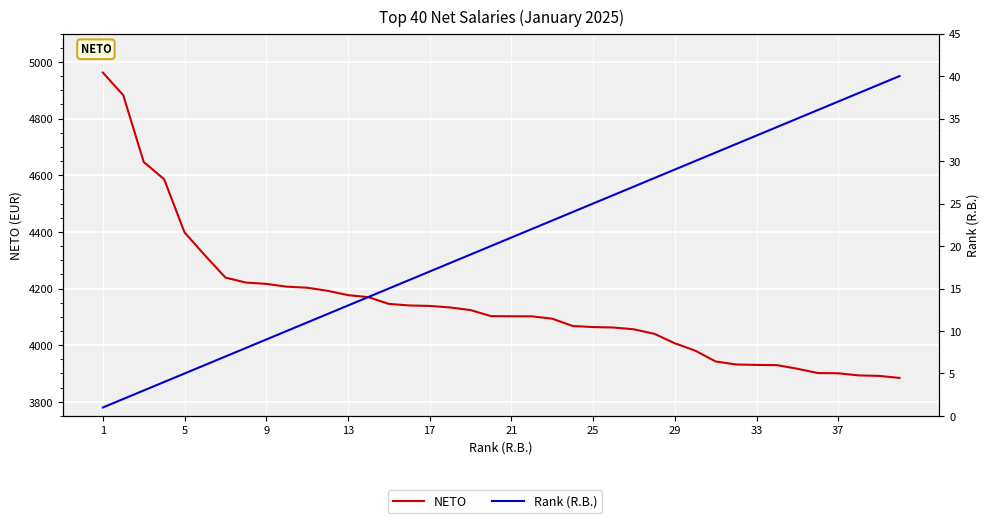

Does the chart display data point markers on the line(s)?

No